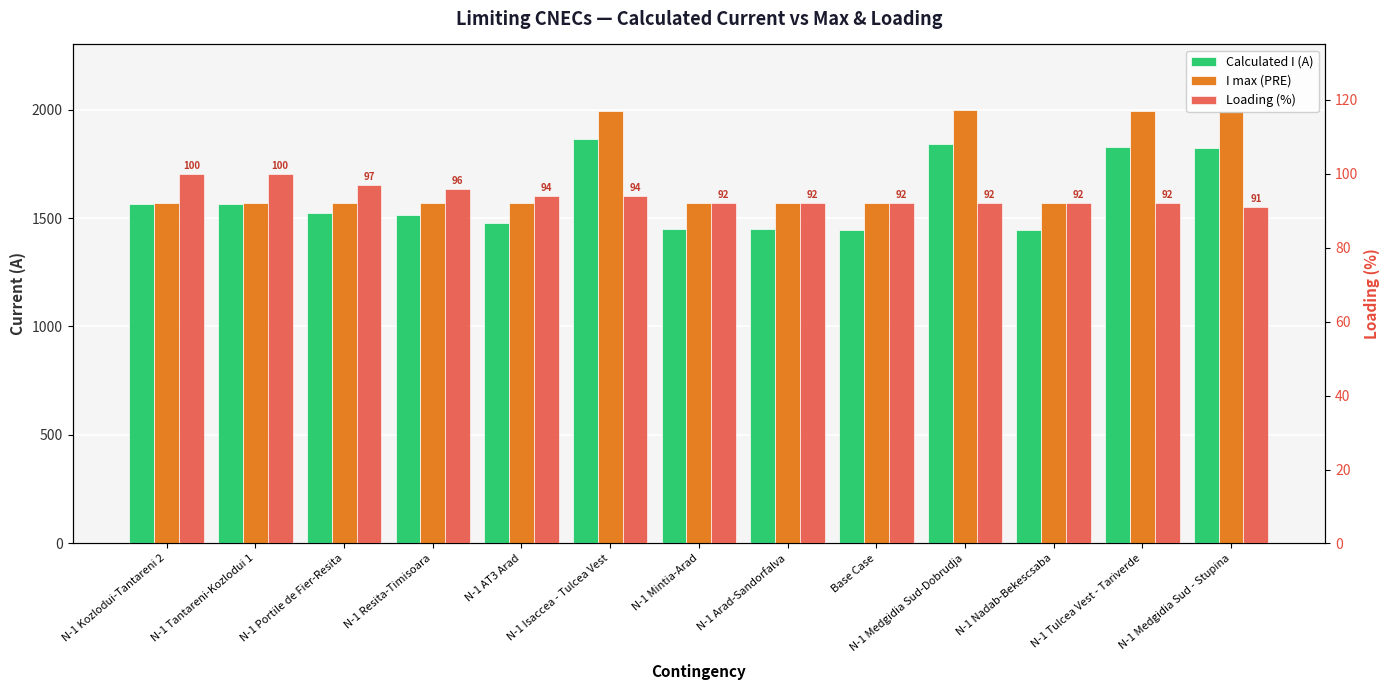

How many bars are there in total?

39